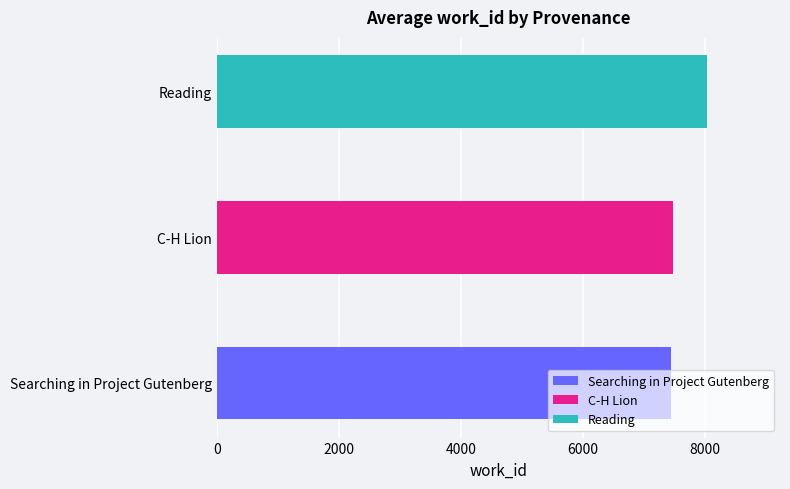

Approximately how many times larger is the value at Searching in Project Gutenberg compared to C-H Lion?

1.0